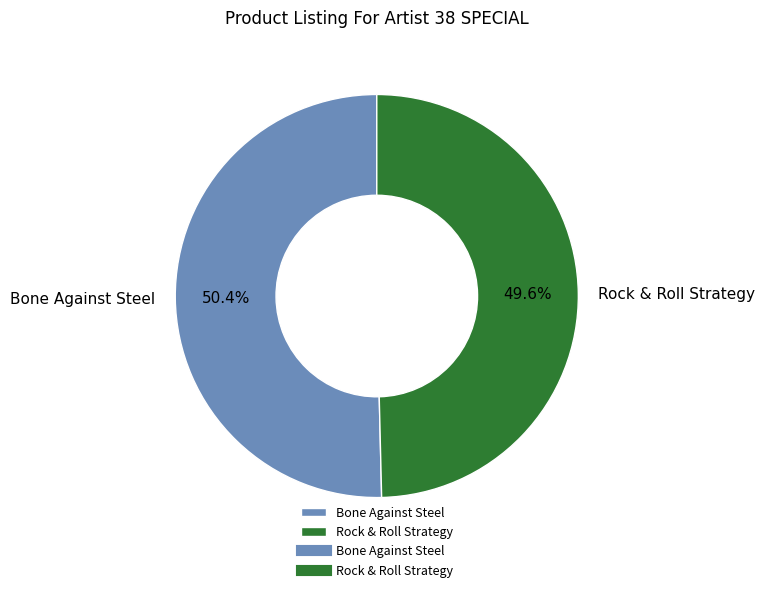

To the nearest percent, what portion does Rock & Roll Strategy represent?

50%